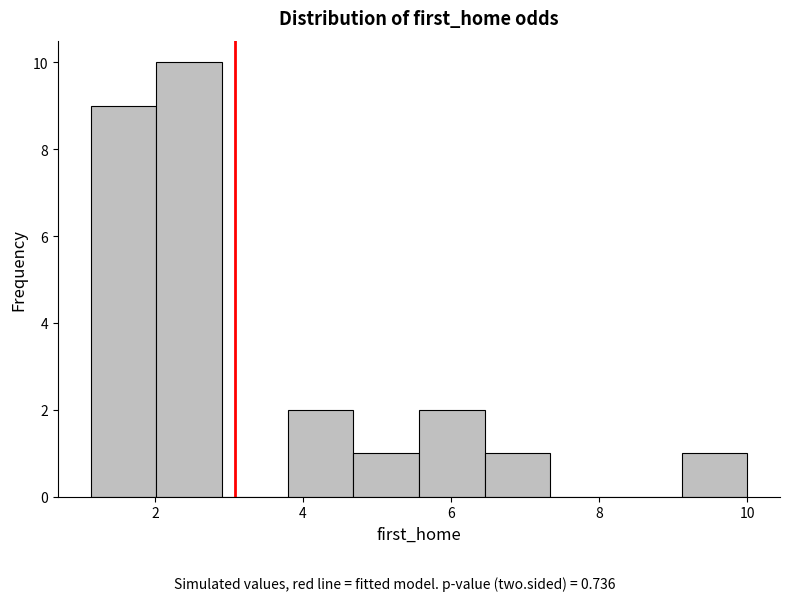

How tall is the bar that spans 5.6 to 6.4 on the x-axis? Neither the bar edges nor the heights are printed on the chart, so give them approximately, as read against the axes.

2